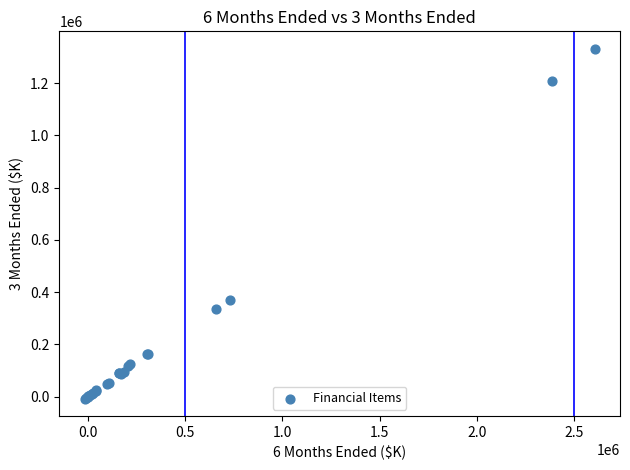

What Y value in the scatter plot is closest to 662275?

371405